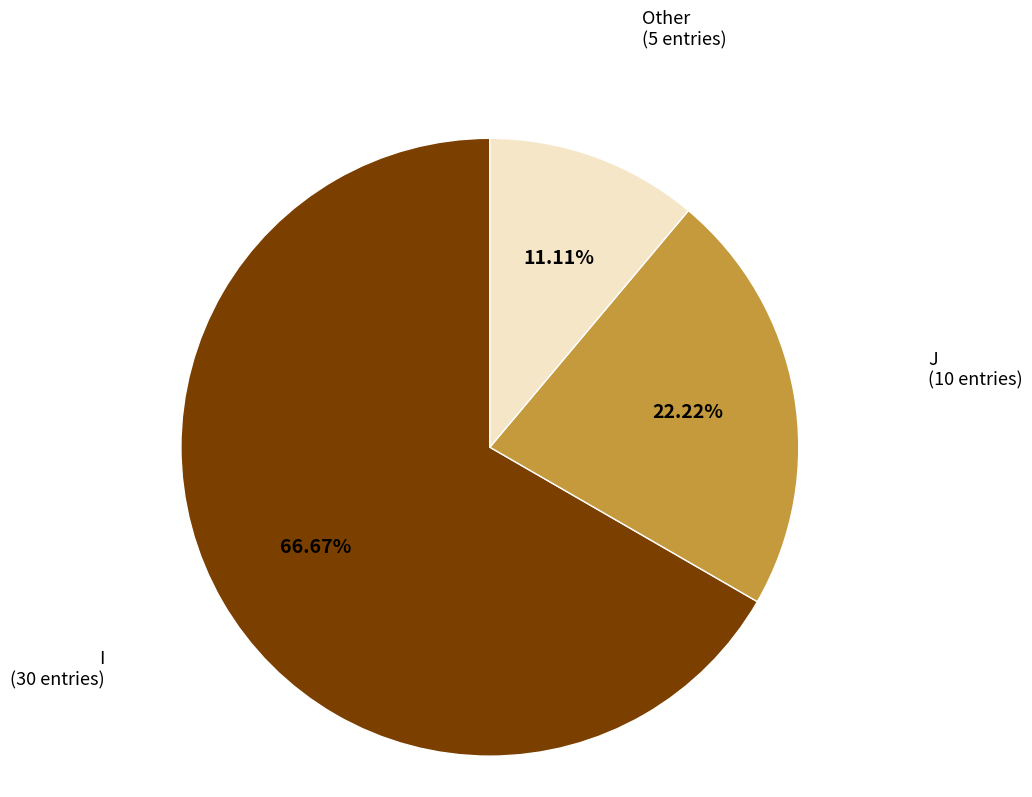

Does any single category account for the majority?

Yes